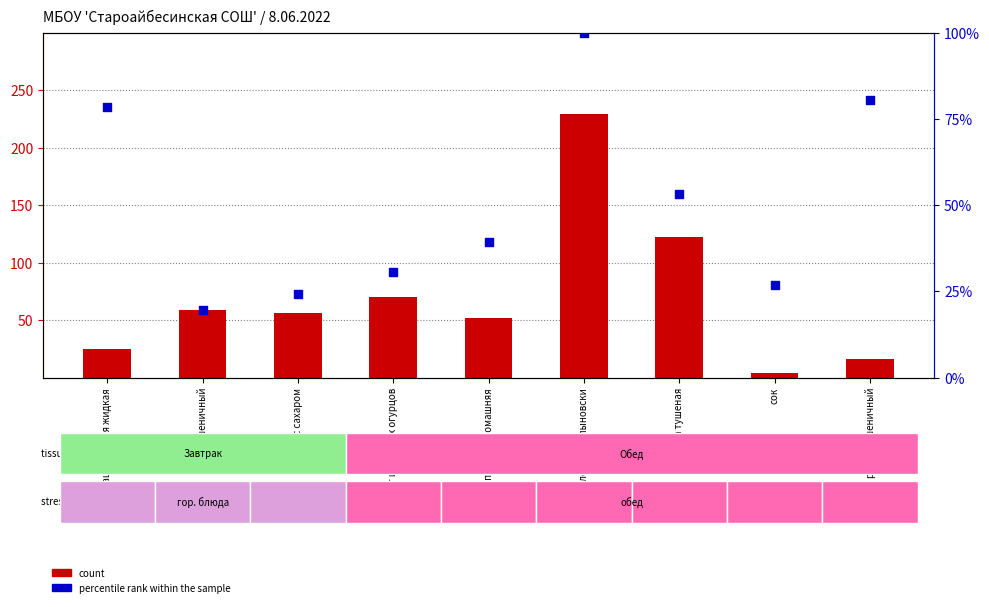

What is the total value across all series at хлеб пшеничный?

78.6